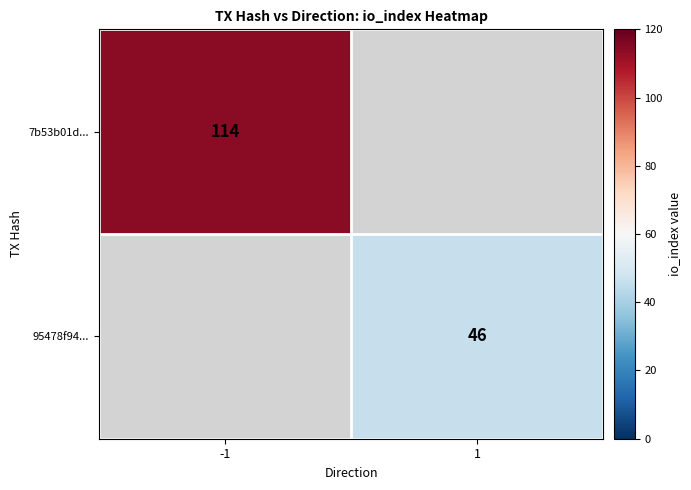

The 95478f94... series shows 46 at 1. True or false?

True